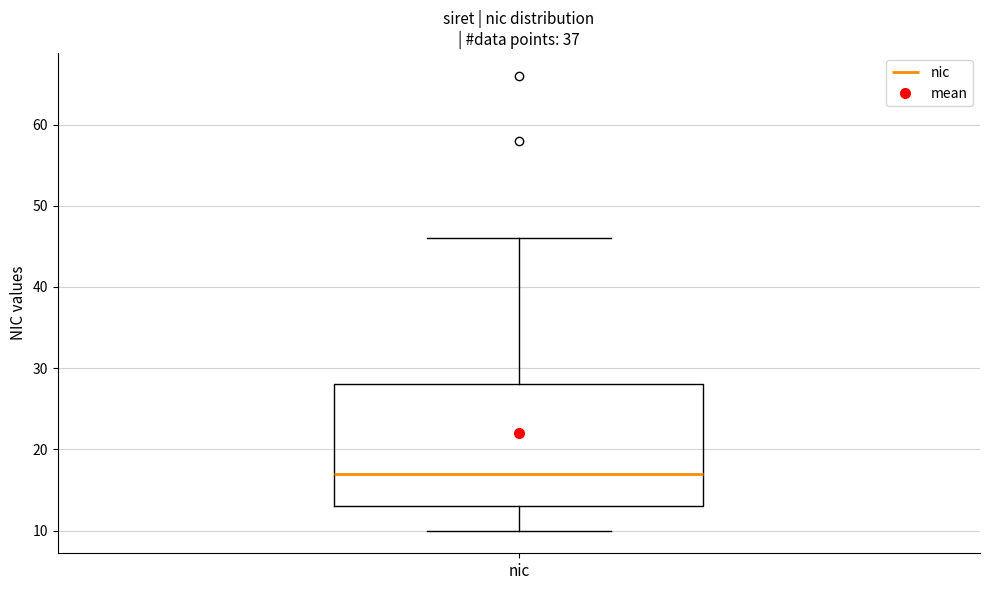

Where is the upper edge of the box for nic on the y-axis? The values are not printed on the chart, so give them approximately, as read against the axis.

28